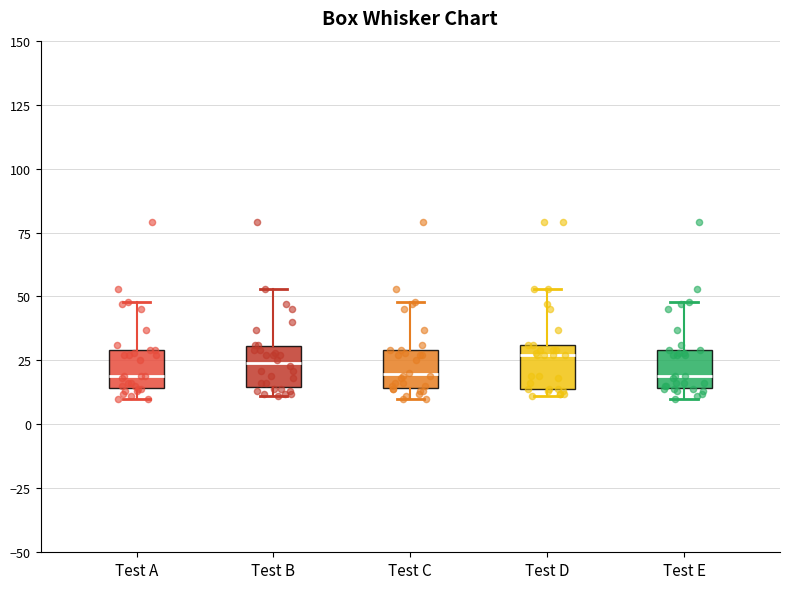

Reading left to right, transcribe this box plot: for each box, give where its median line is, the range the box spans, and where its two whiskers end, as read against the y-axis. The values are not printed on the chart, so give them approximately, as read against the axis.

Test A: median 20, box 15 to 30, whiskers 10 to 50
Test B: median 25, box 15 to 30, whiskers 10 to 55
Test C: median 20, box 15 to 30, whiskers 10 to 50
Test D: median 25, box 15 to 30, whiskers 10 to 55
Test E: median 20, box 15 to 30, whiskers 10 to 50